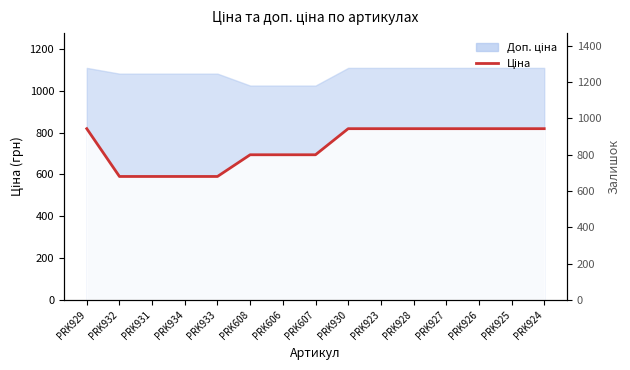

Does the chart display data point markers on the line(s)?

No